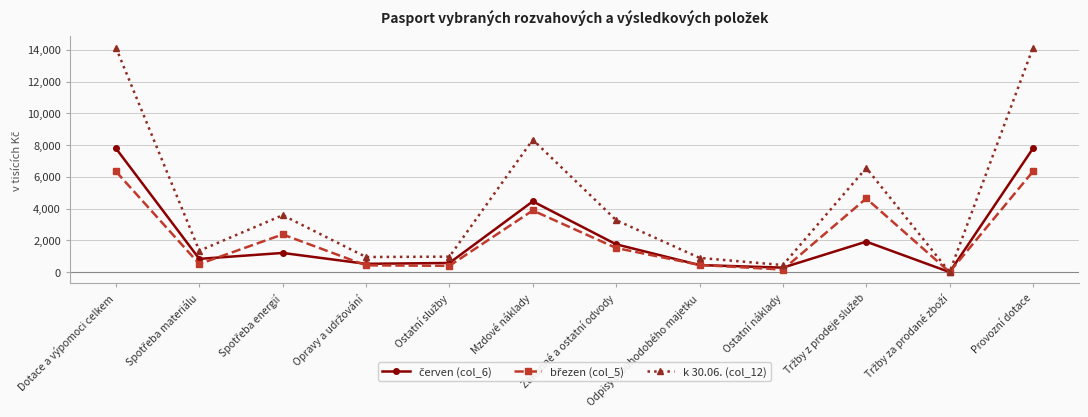

What is the maximum value shown in the chart?

14132